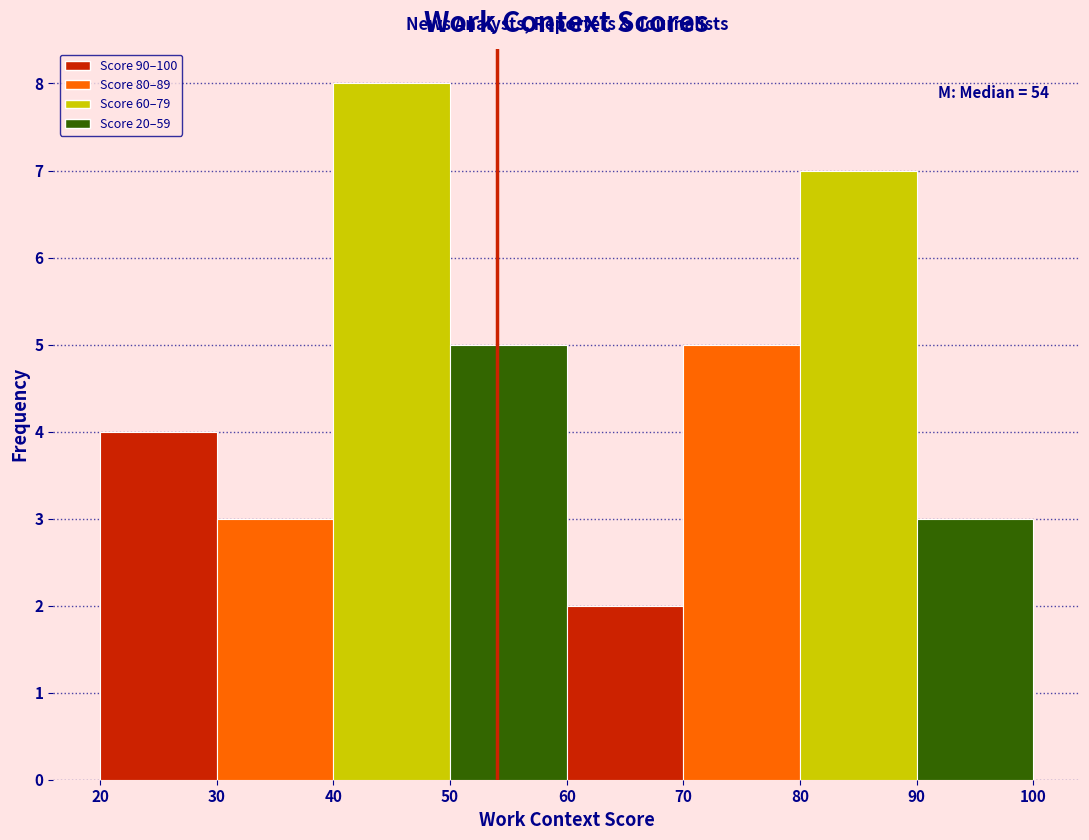

Over which range of the x-axis is the bar tallest?

40 to 50